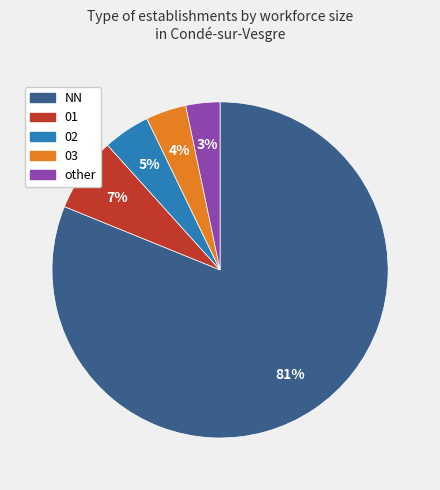

How many slices are in this pie chart?

5